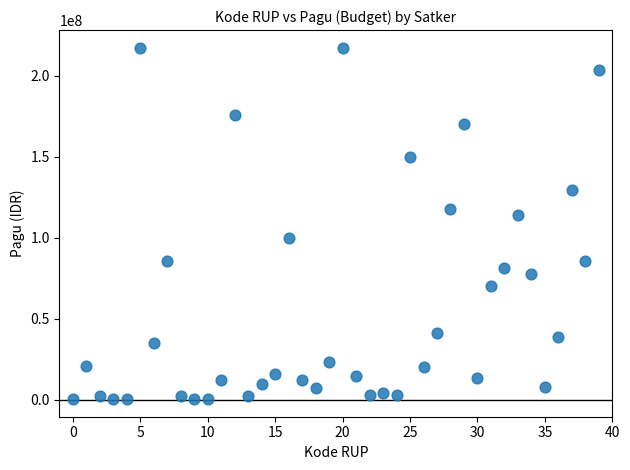

What is the range of Y values (max minus min)?

216860000